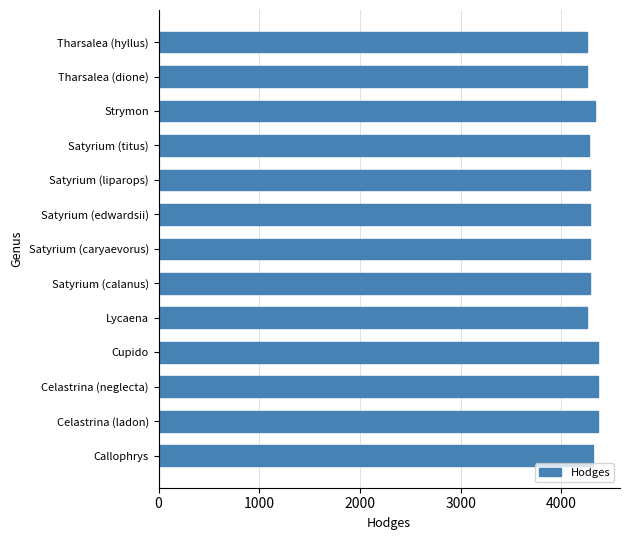

What is the smallest value displayed?

4251.0